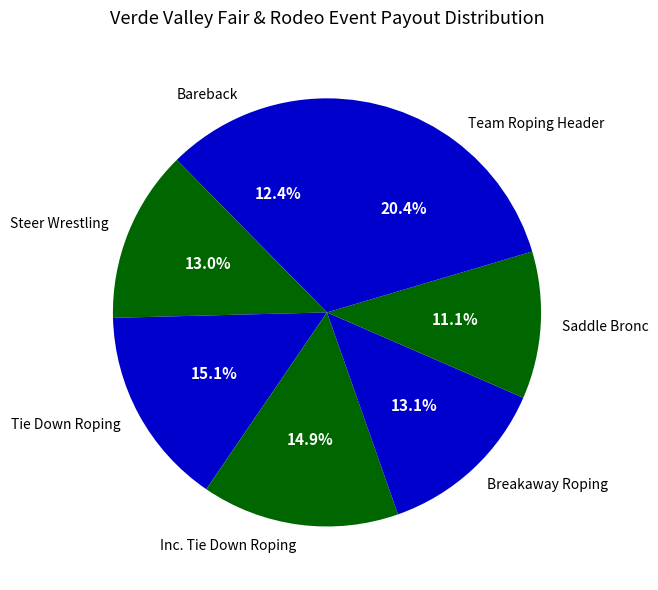

What percentage is the Inc. Tie Down Roping slice, to the nearest percent?

15%